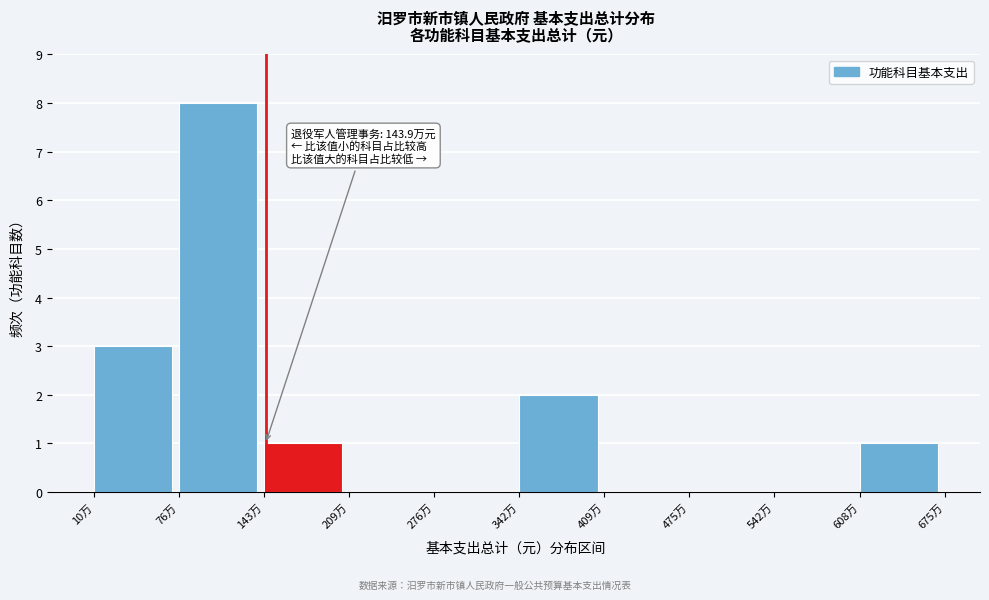

Reading left to right, extract all data points from this chart.

10万=3	76万=8	143万=1	209万=0	276万=0	342万=2	409万=0	475万=0	542万=0	608万=1